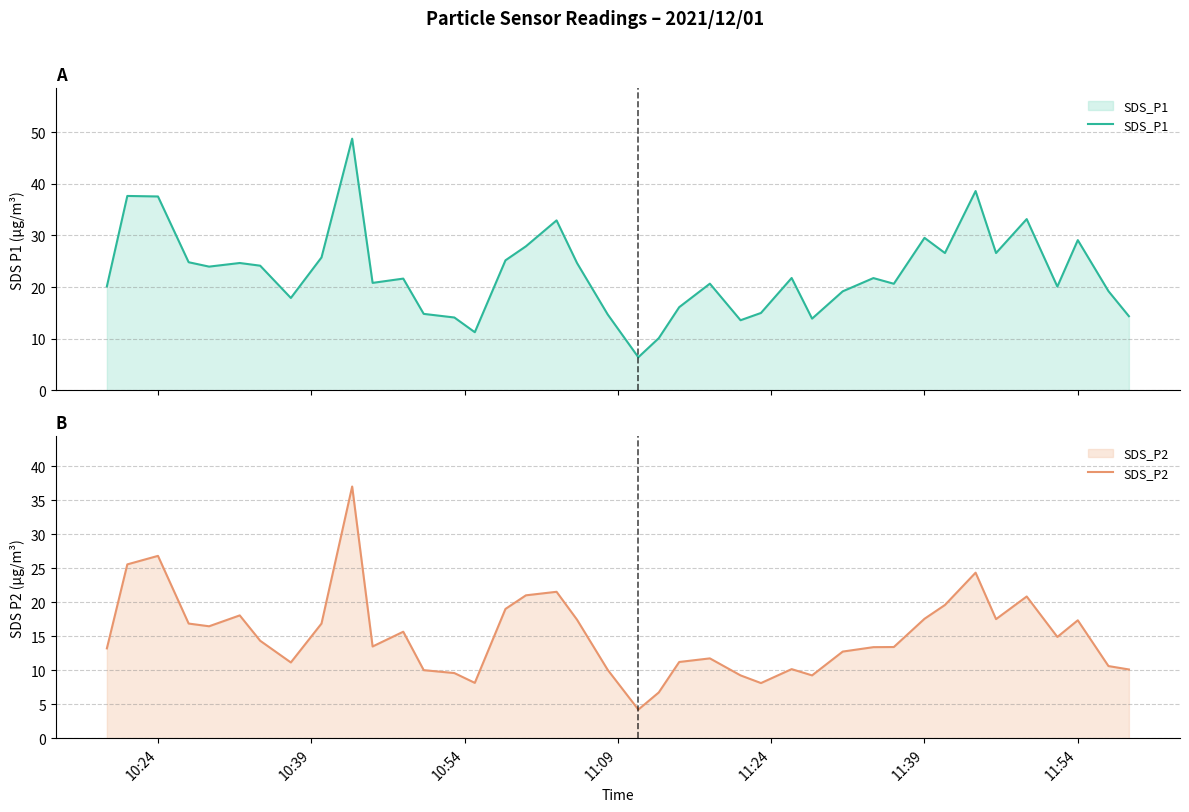

In SDS_P2, how many points are lower than both neighbors (excluding endpoints)?

9